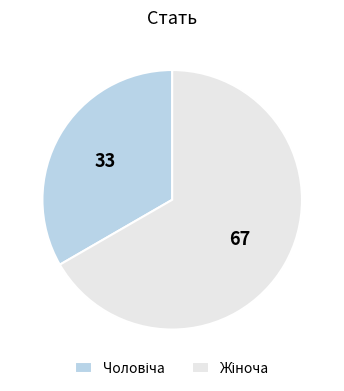

How many segments does this pie chart have?

2